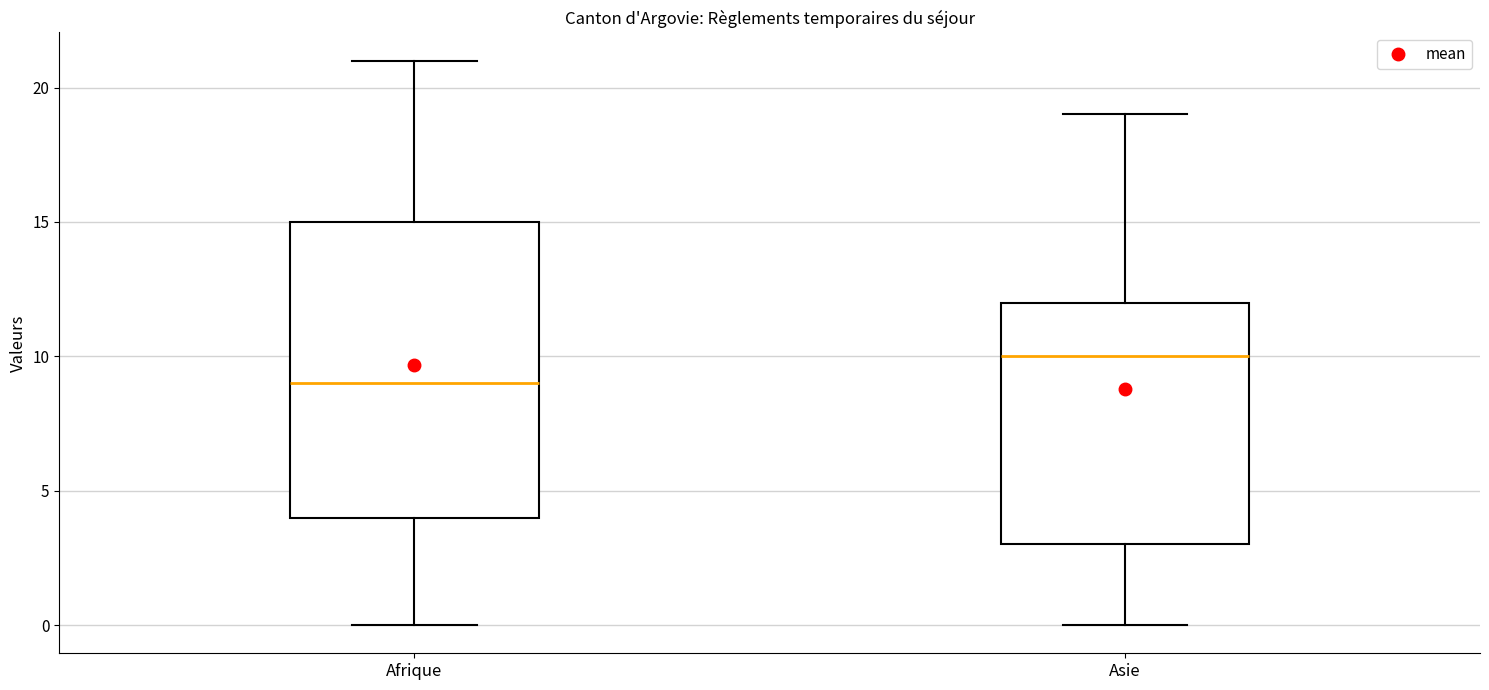

Reading left to right, transcribe this box plot: for each box, give where its median line is, the range the box spans, and where its two whiskers end, as read against the y-axis. The values are not printed on the chart, so give them approximately, as read against the axis.

Afrique: median 9, box 4 to 15, whiskers 0 to 21
Asie: median 10, box 3 to 12, whiskers 0 to 19